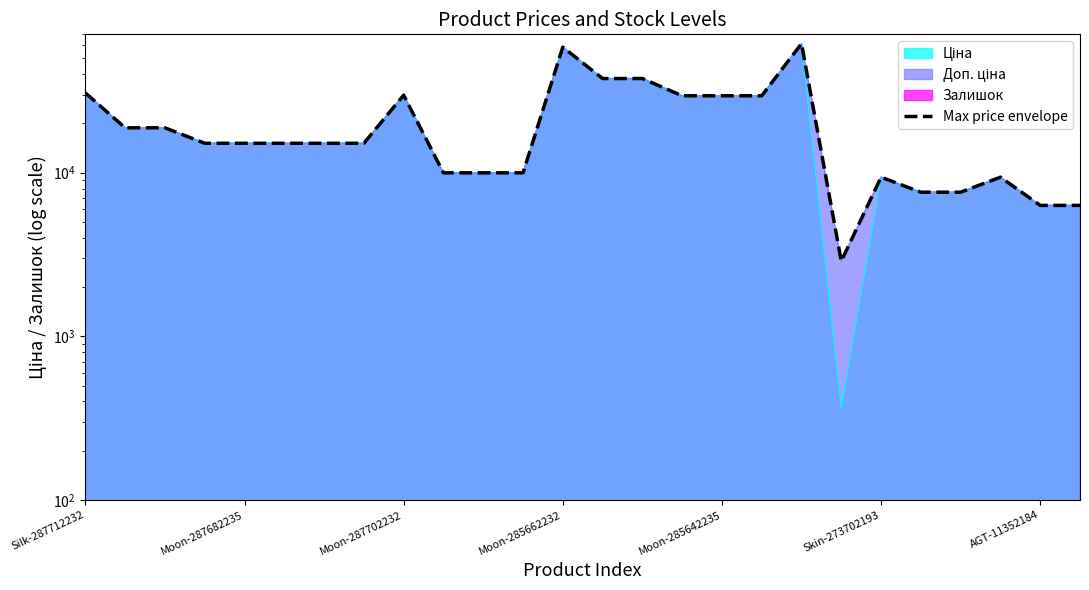

Reading left to right, what are all the values shown in this chart?

30718.1	18797.8	18797.8	15121.0	15121.0	15121.0	15121.0	15121.0	29748.2	9976.0	9976.0	9976.0	58427.5	37594.6	37594.6	29492.5	29492.5	29492.5	61435.3	2879.8	9385.0	7597.5	7597.5	9385.0	6309.8	6309.8